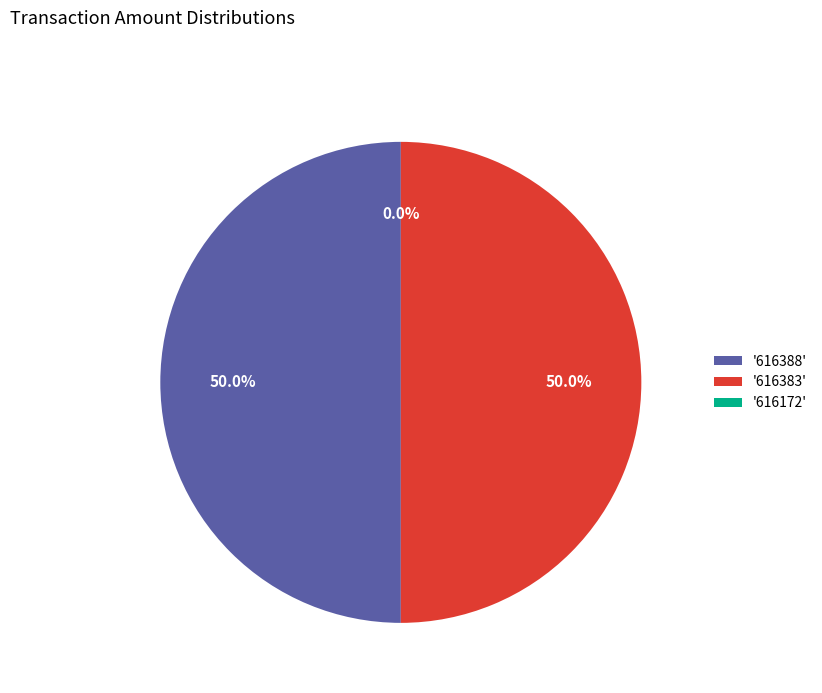

What percentage is NOT represented by 616388?

50.0%